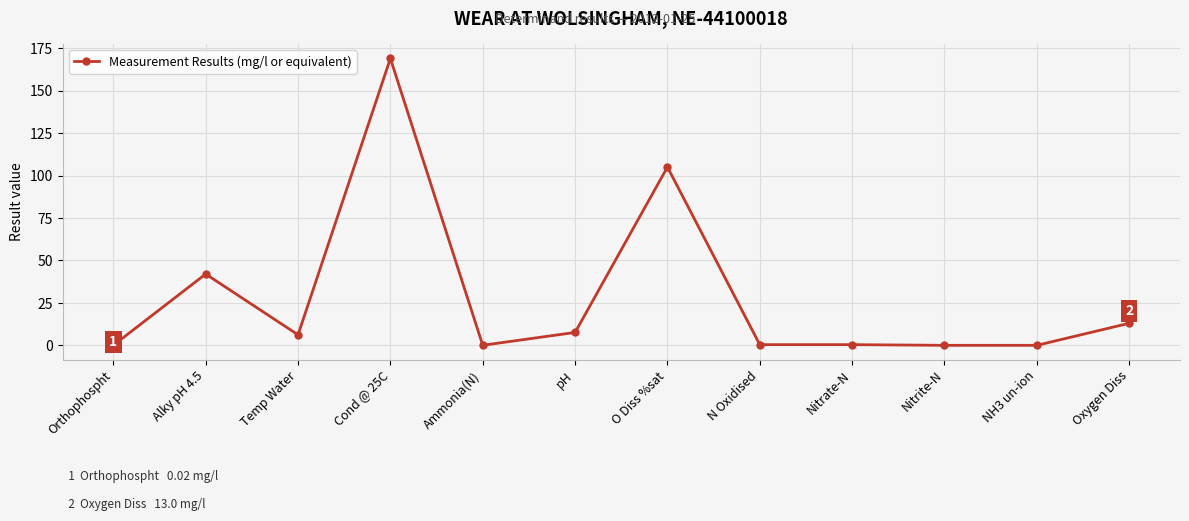

How many data points are less than 6?

6